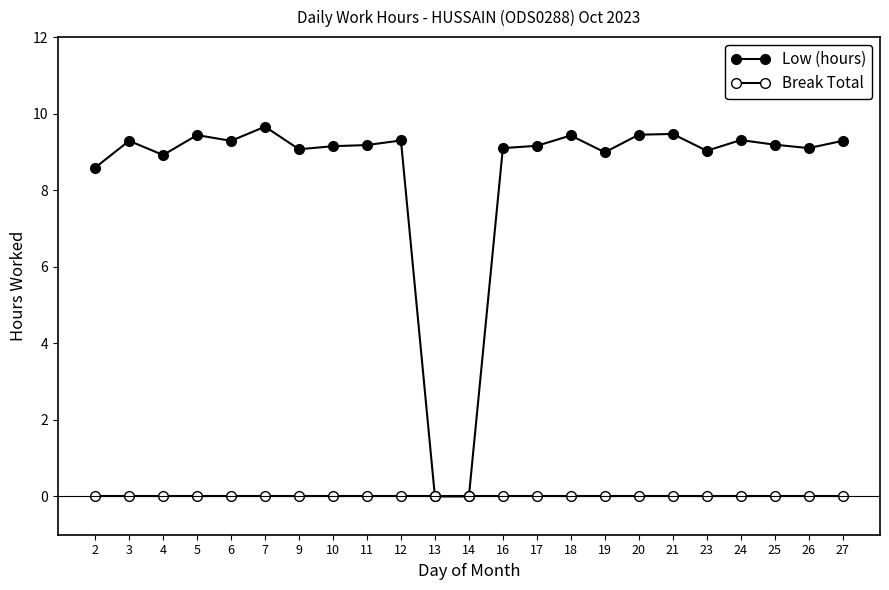

What is the sum of the Low (hours) values at 14 and 25?

9.2